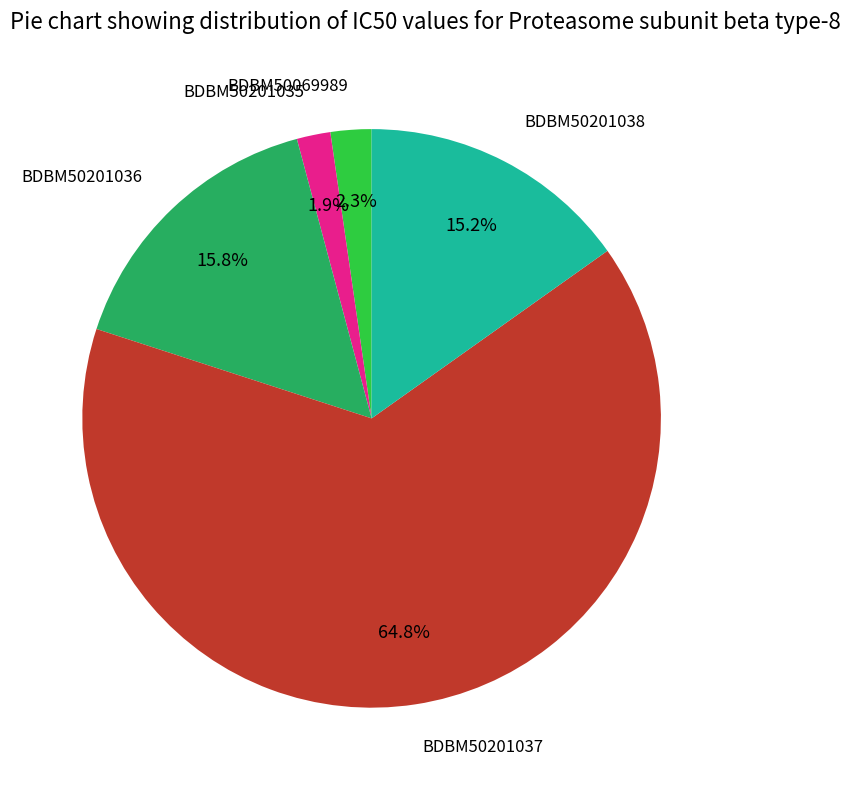

Does any single category account for the majority?

Yes